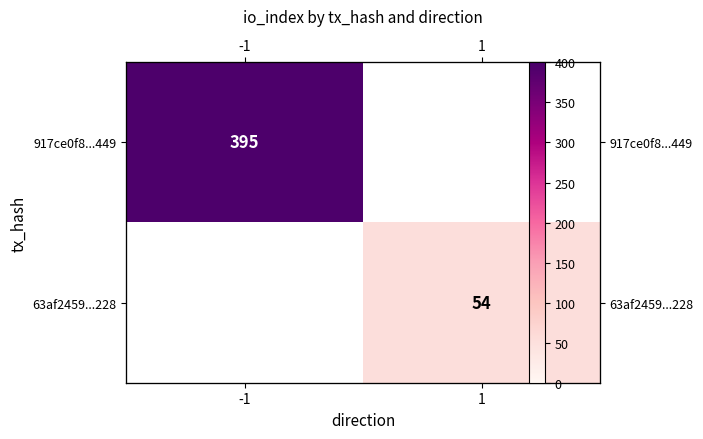

List the labels in order of 917ce0f8...449 value, largest first.

-1, 1